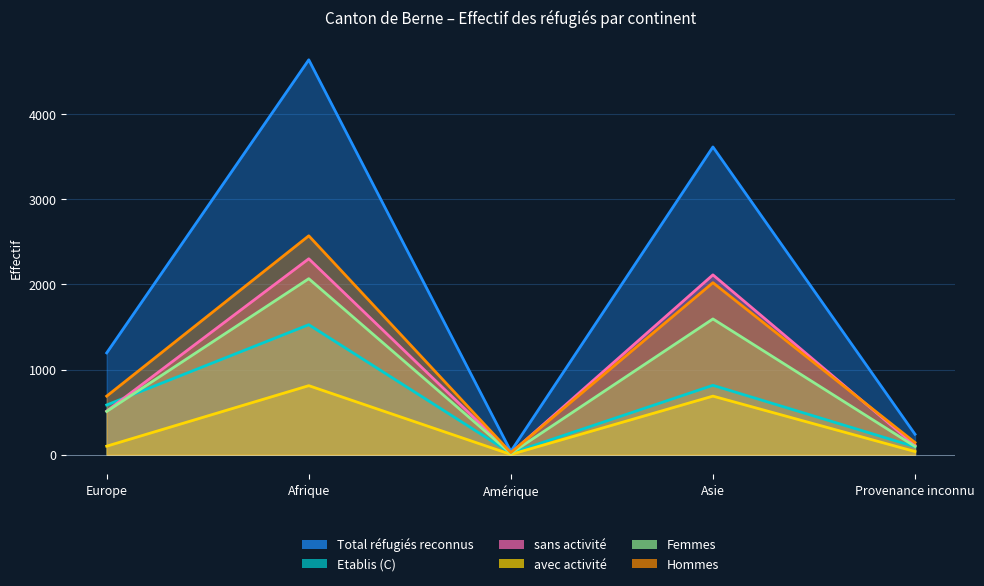

What is the label of the 5th point from the left?

Provenance inconnu